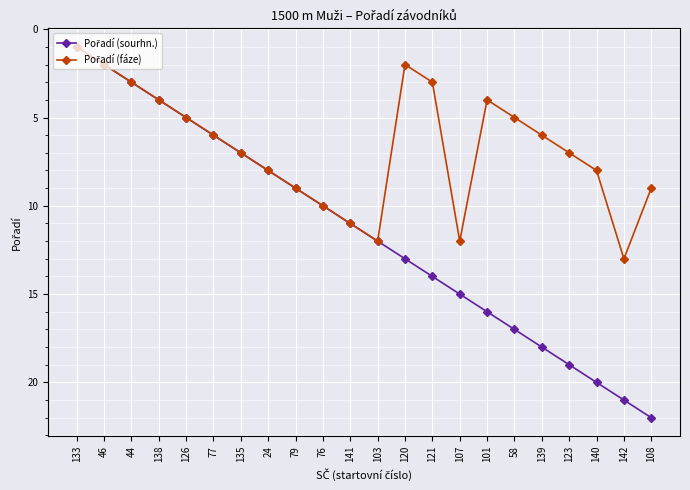

What position from the left is 135?

7